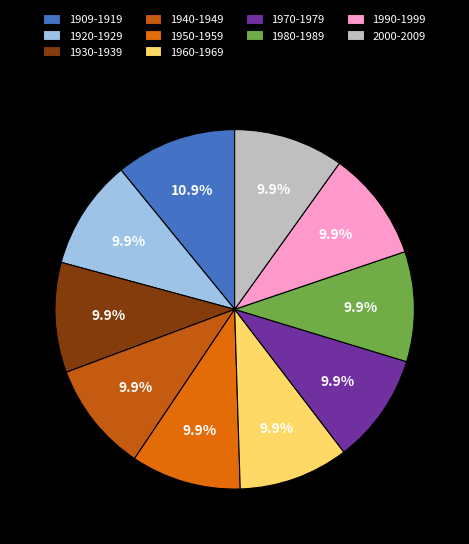

How many slices are in this pie chart?

10